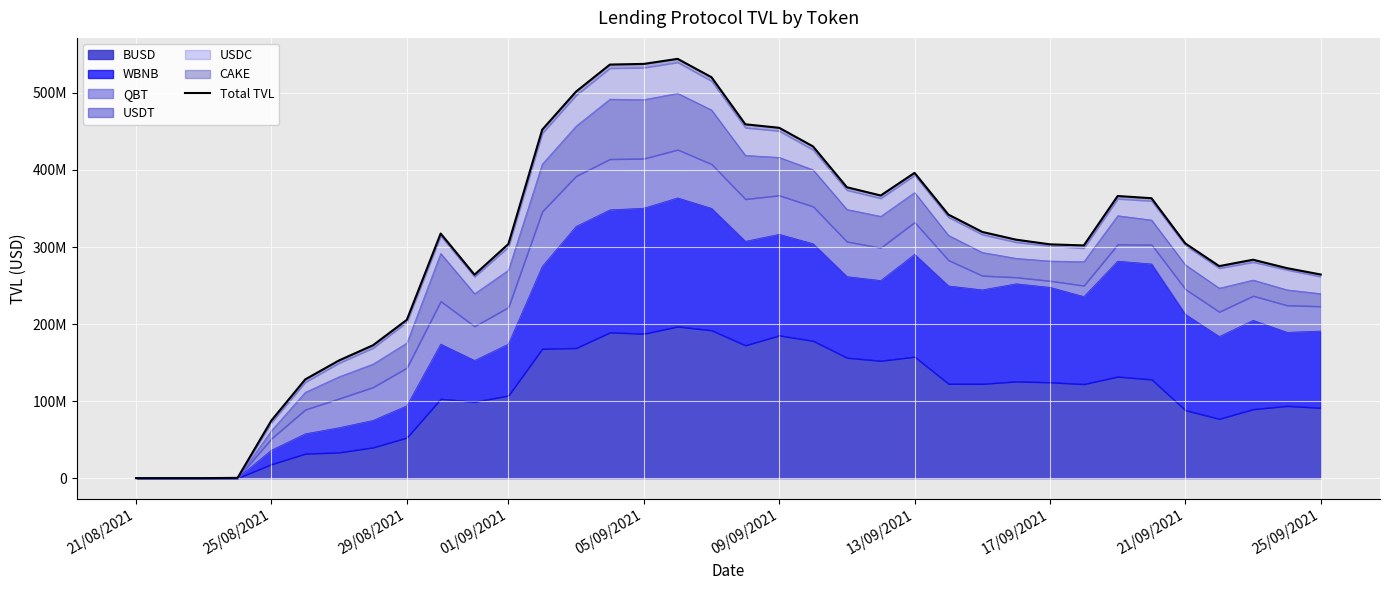

Reading left to right, list all the values displayed in this chart.

5533.5	5467.5	5550.2	344260.4	74848059.2	128201677.4	152838673.4	172455433.9	205451633.0	317507456.0	264037167.9	303854312.2	452342662.7	501758898.3	536817003.6	537663881.6	544227537.3	520417958.4	459296110.1	454746925.3	430579796.9	377582938.5	366860422.0	396234503.4	342068972.6	319570591.1	309527507.4	303467958.2	302050361.7	366197645.2	363335126.7	304583511.5	275221986.5	283502750.5	272591070.4	264292193.3